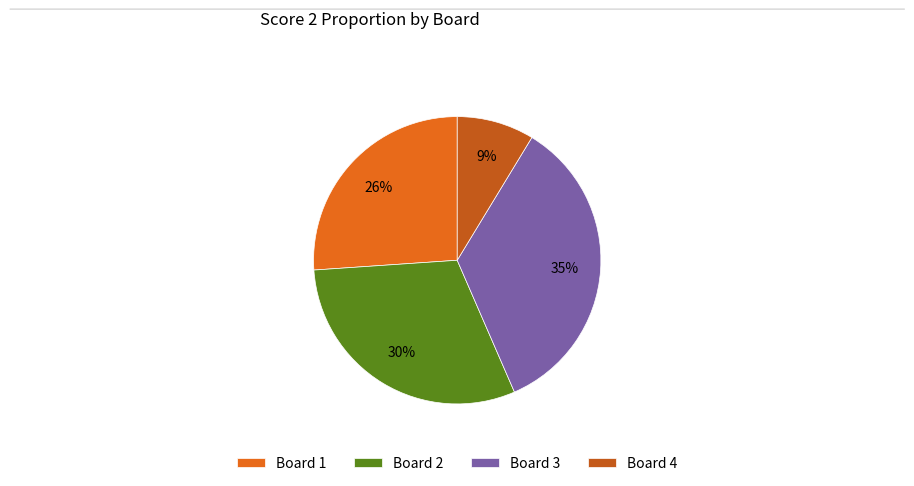

How many segments does this pie chart have?

4